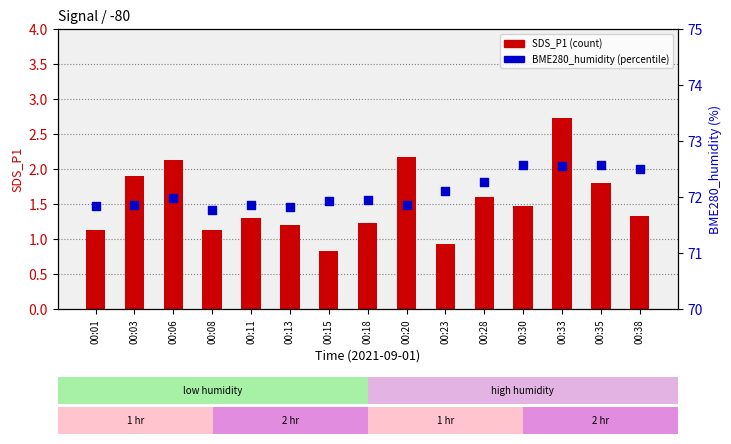

At which category is the sum across all series the highest?

00:33